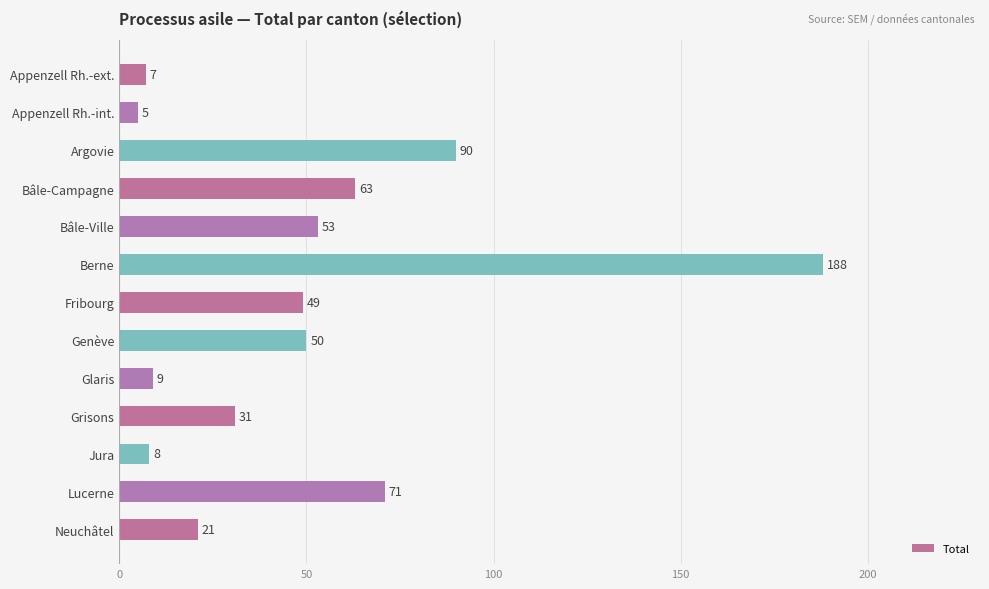

Reading top to bottom, what are all the values shown in this chart?

Appenzell Rh.-ext.=7	Appenzell Rh.-int.=5	Argovie=90	Bâle-Campagne=63	Bâle-Ville=53	Berne=188	Fribourg=49	Genève=50	Glaris=9	Grisons=31	Jura=8	Lucerne=71	Neuchâtel=21